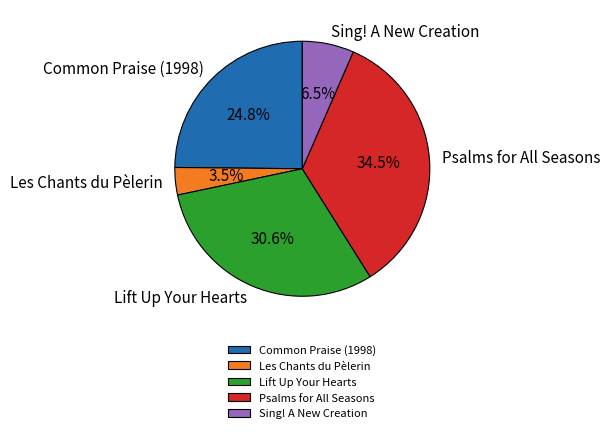

To the nearest percent, what portion does Common Praise (1998) represent?

25%